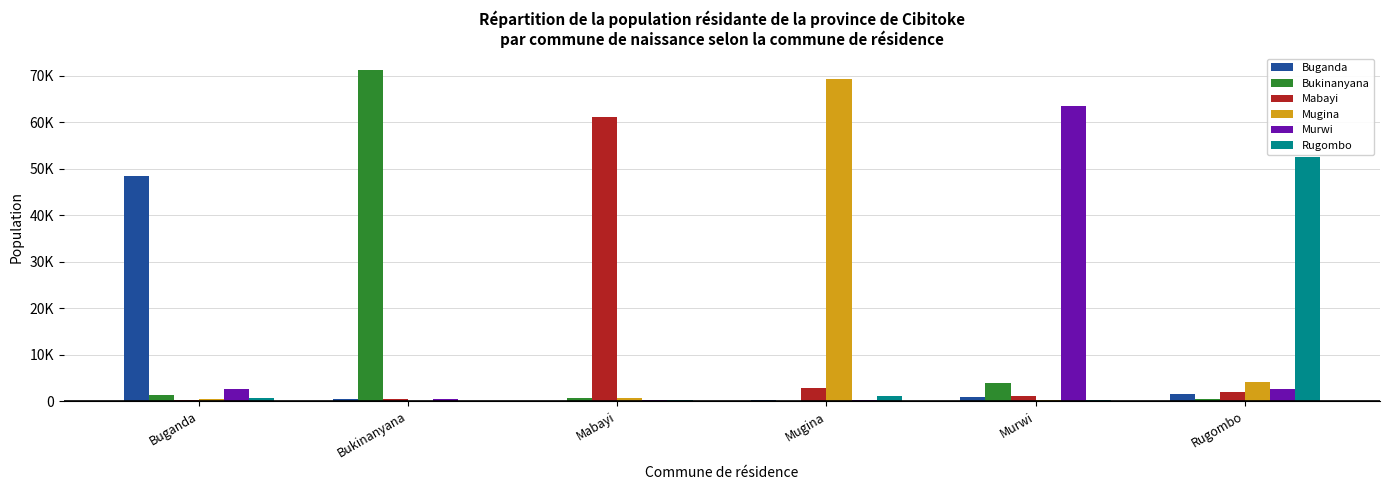

Does the chart contain stacked bars?

No